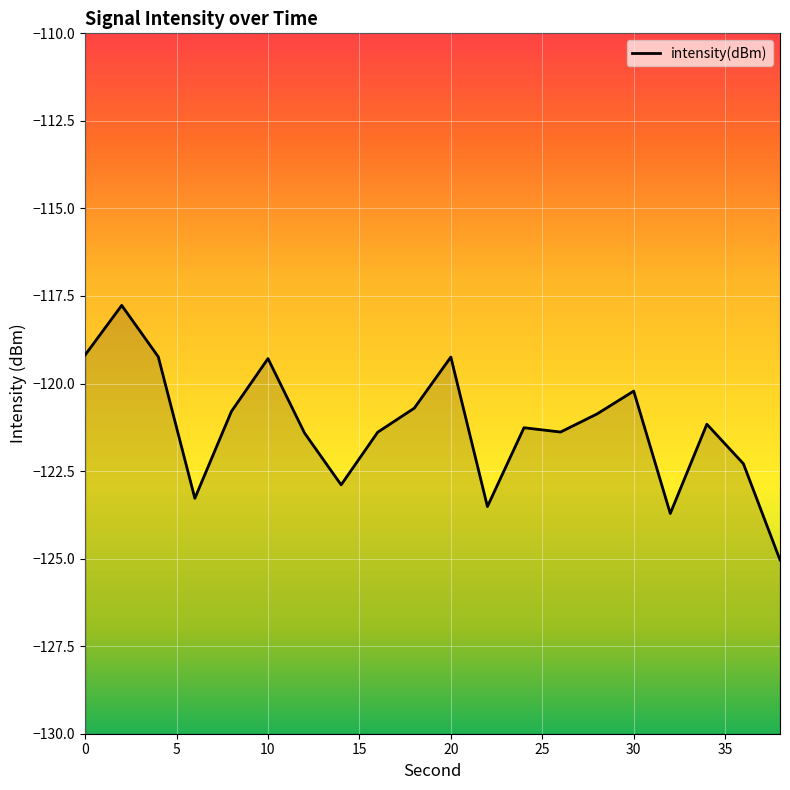

Does the chart display data point markers on the line(s)?

No